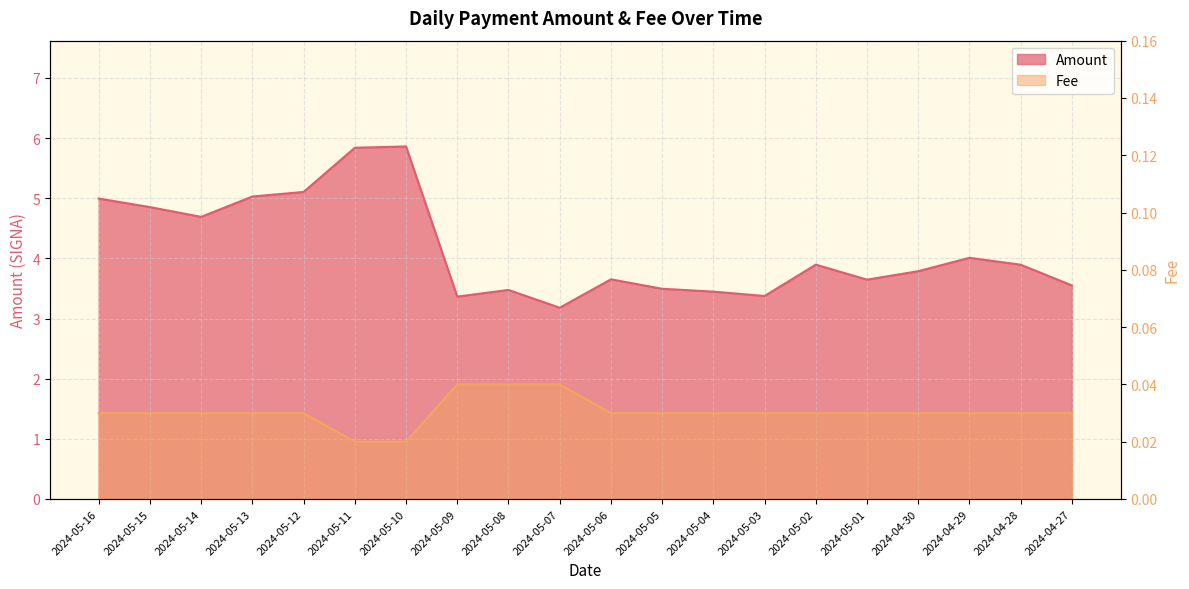

What is the average value of the Amount series?

4.2